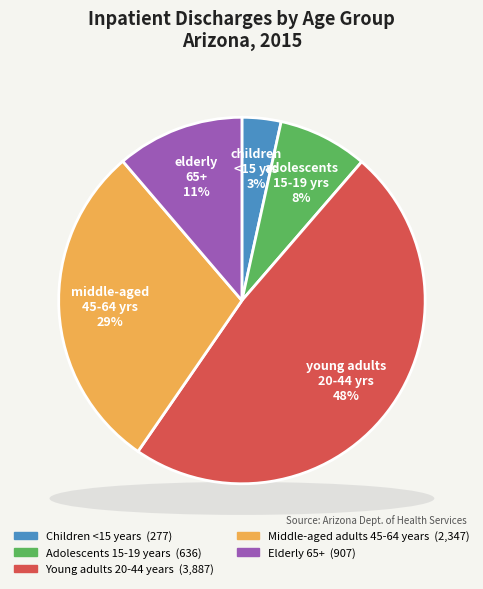

What percentage is the Children <15 years slice, to the nearest percent?

3%